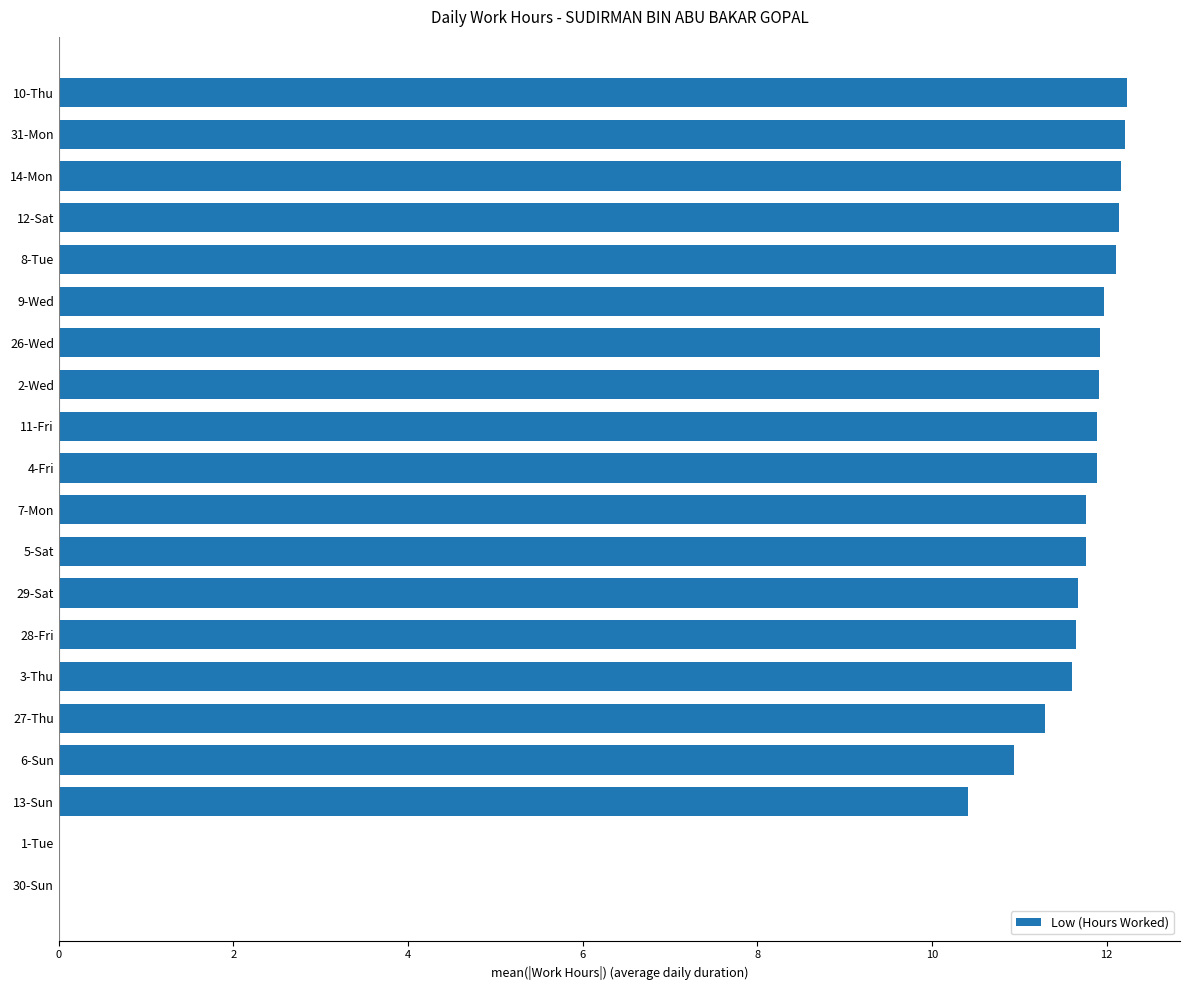

At which label is the value closest to 6?

13-Sun